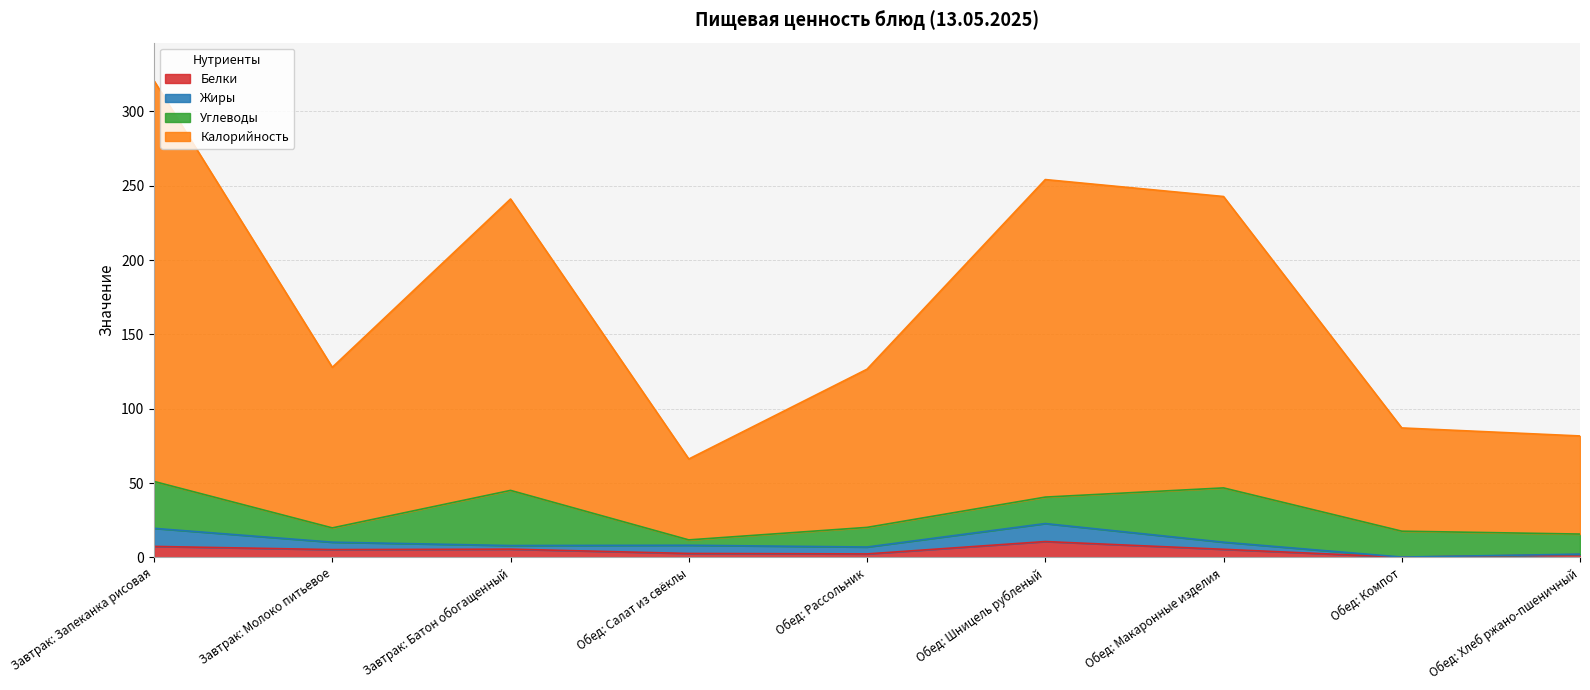

Where does the Белки series first go above 5?

Завтрак: Запеканка рисовая